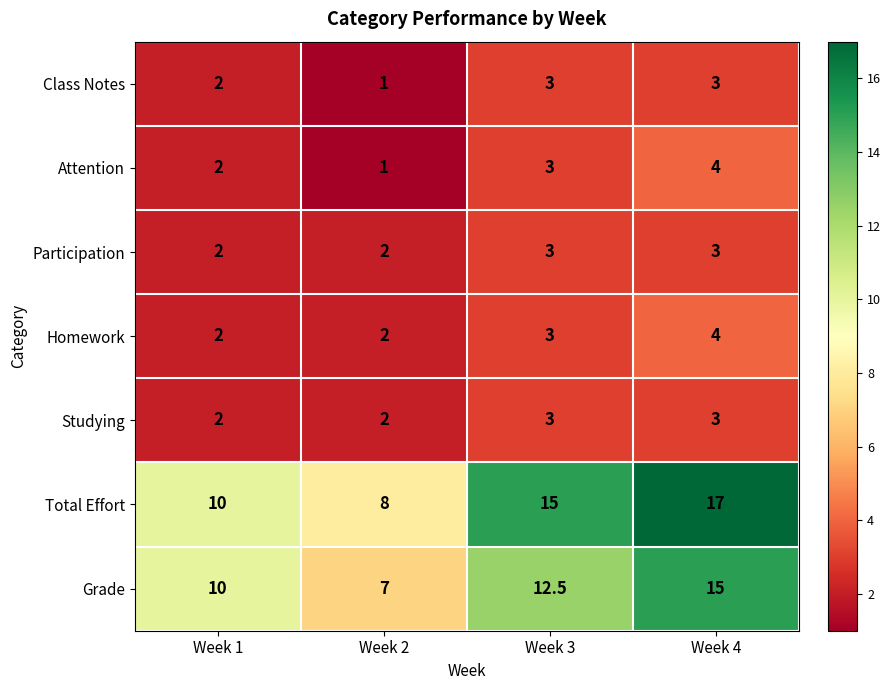

What is the greatest value displayed?

17.0